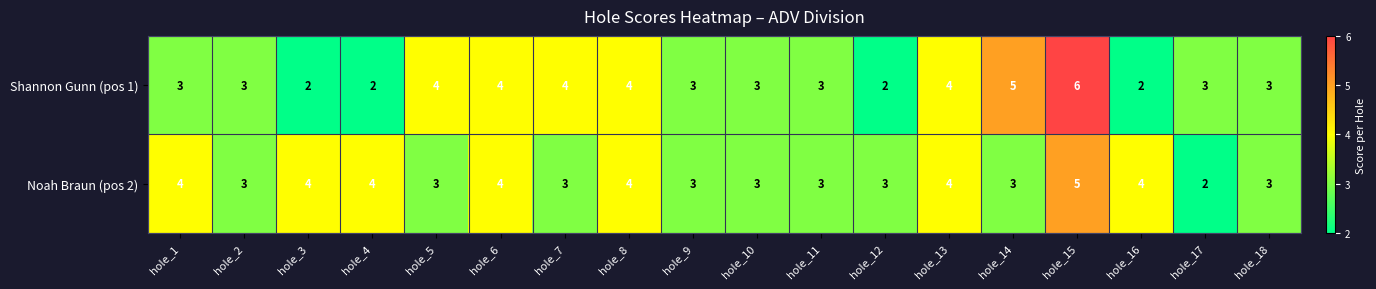

The value of Noah Braun (pos 2) at hole_17 is 2. True or false?

True